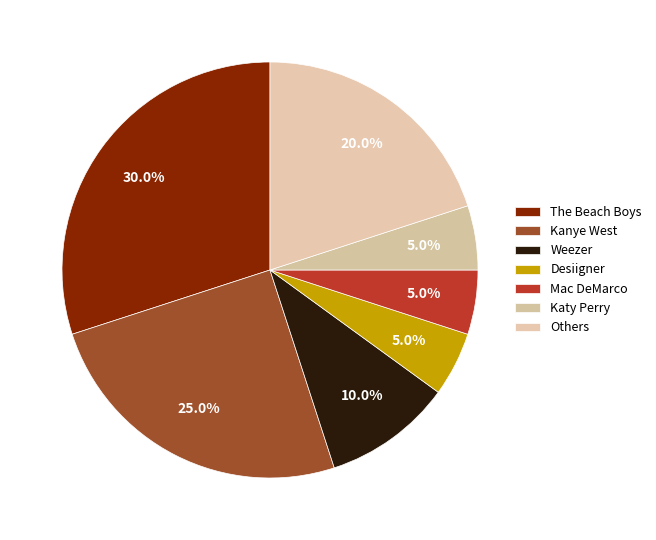

To the nearest percent, what portion does Mac DeMarco represent?

5%